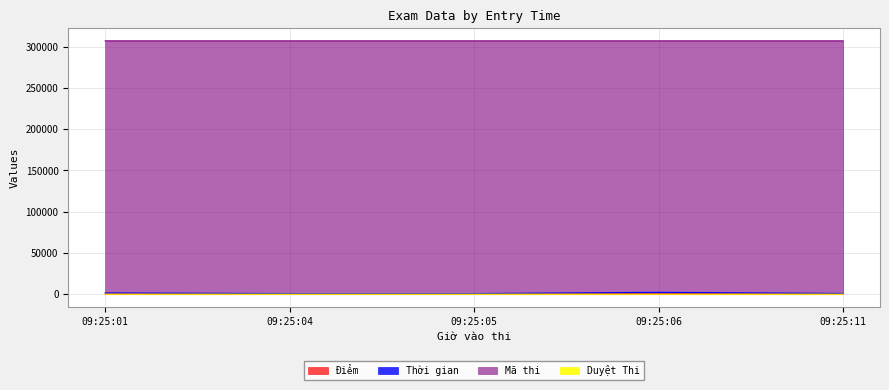

Does the chart have visible grid lines?

Yes